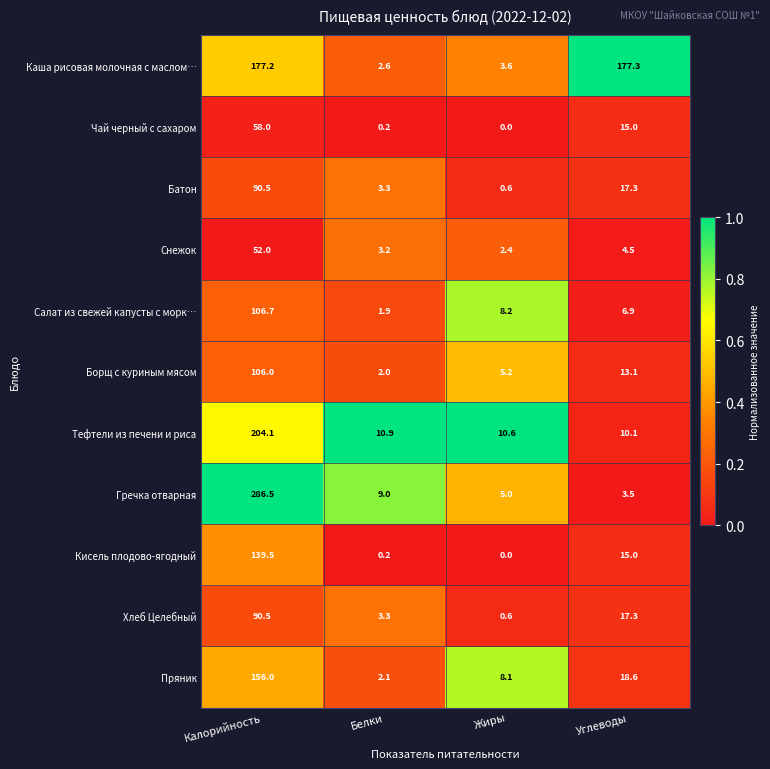

What is the average value of the Гречка отварная series?

76.0